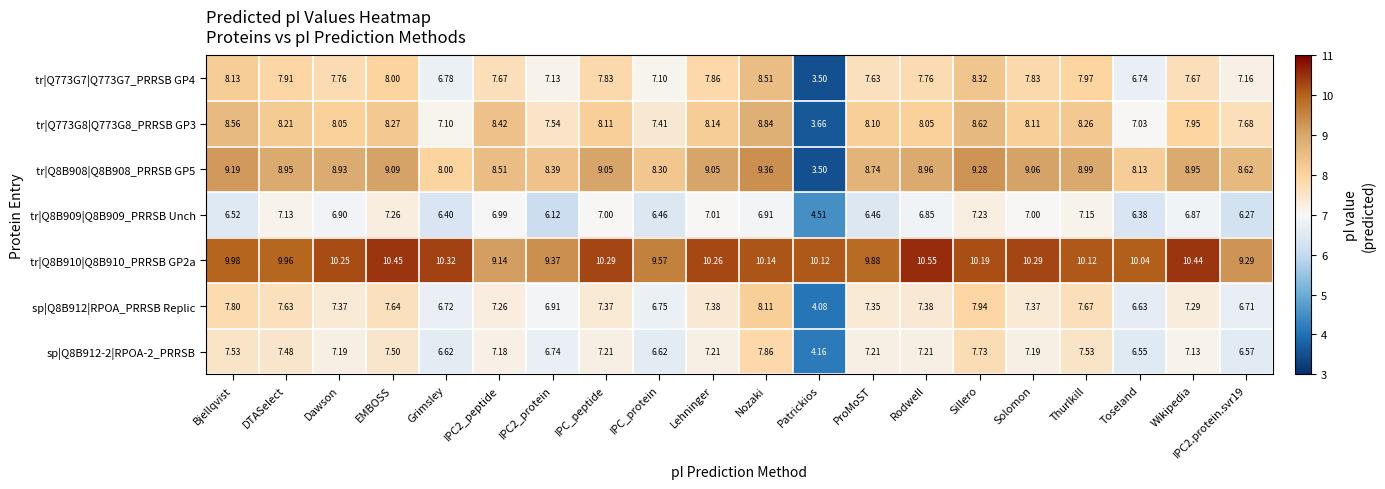

Where is tr|Q8B909|Q8B909_PRRSB Unch nearest to the value 5?

Patrickios